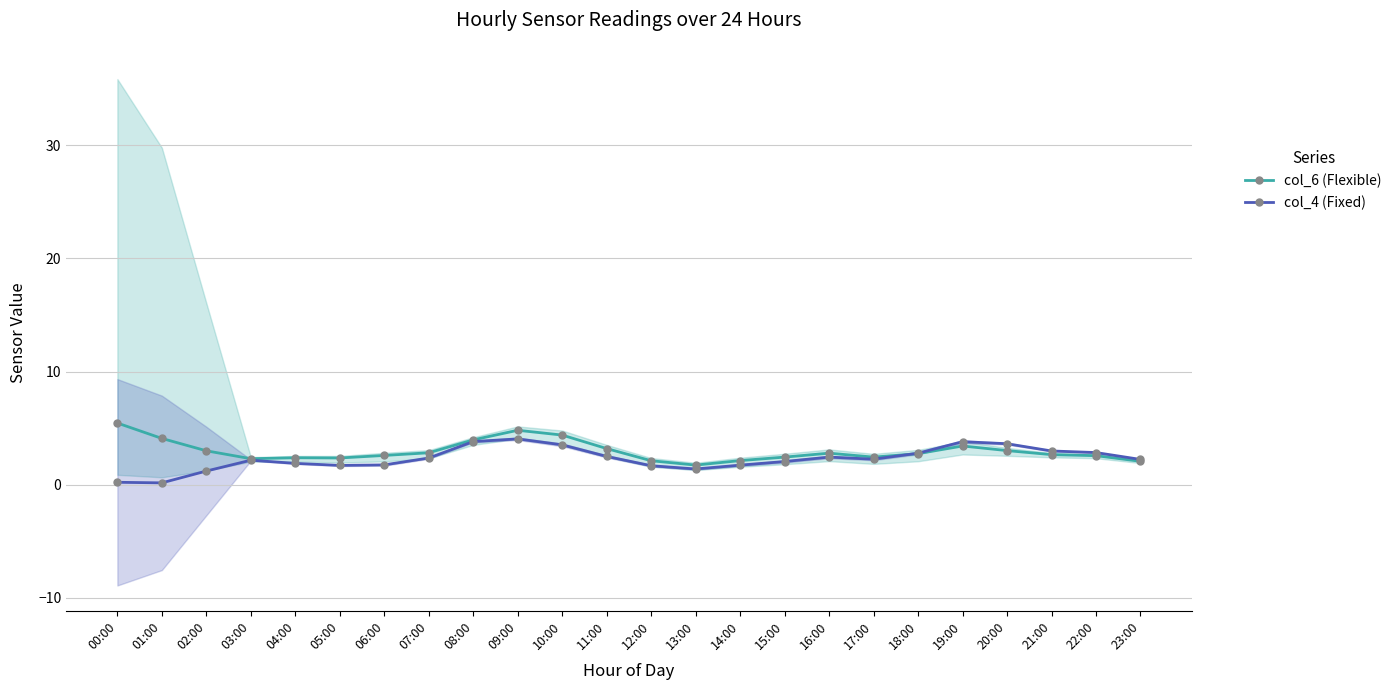

Reading left to right, list all the values displayed in this chart.

col_6 (Flexible): 5.4	4.1	3.0	2.3	2.4	2.4	2.6	2.8	4.0	4.8	4.4	3.2	2.1	1.7	2.1	2.4	2.8	2.4	2.7	3.4	3.0	2.7	2.6	2.1
col_4 (Fixed): 0.2	0.2	1.2	2.2	1.9	1.7	1.7	2.4	3.8	4.0	3.5	2.5	1.7	1.4	1.7	2.0	2.4	2.2	2.8	3.8	3.6	3.0	2.8	2.2